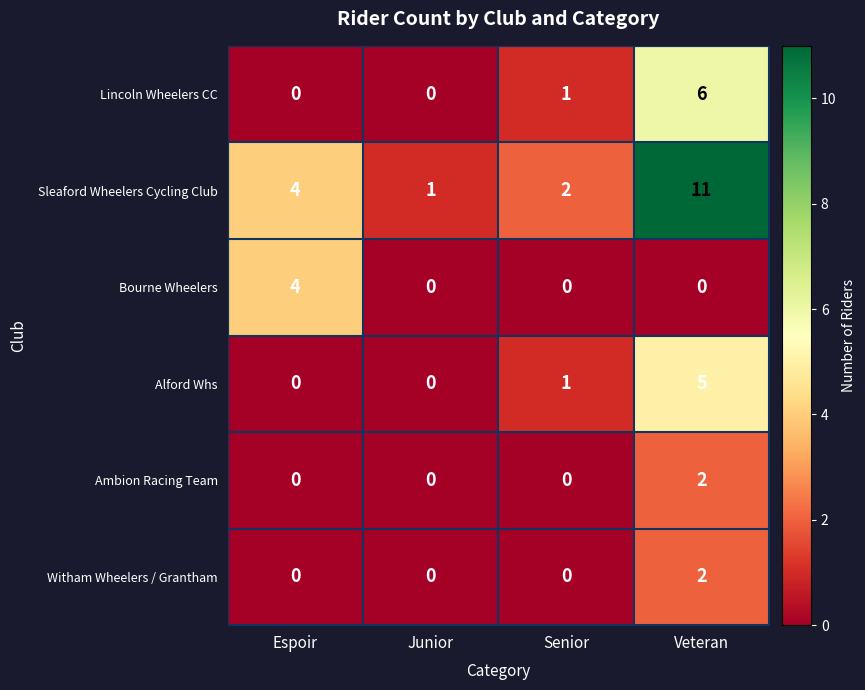

Between Junior and Veteran, which series saw the biggest shift?

Sleaford Wheelers Cycling Club